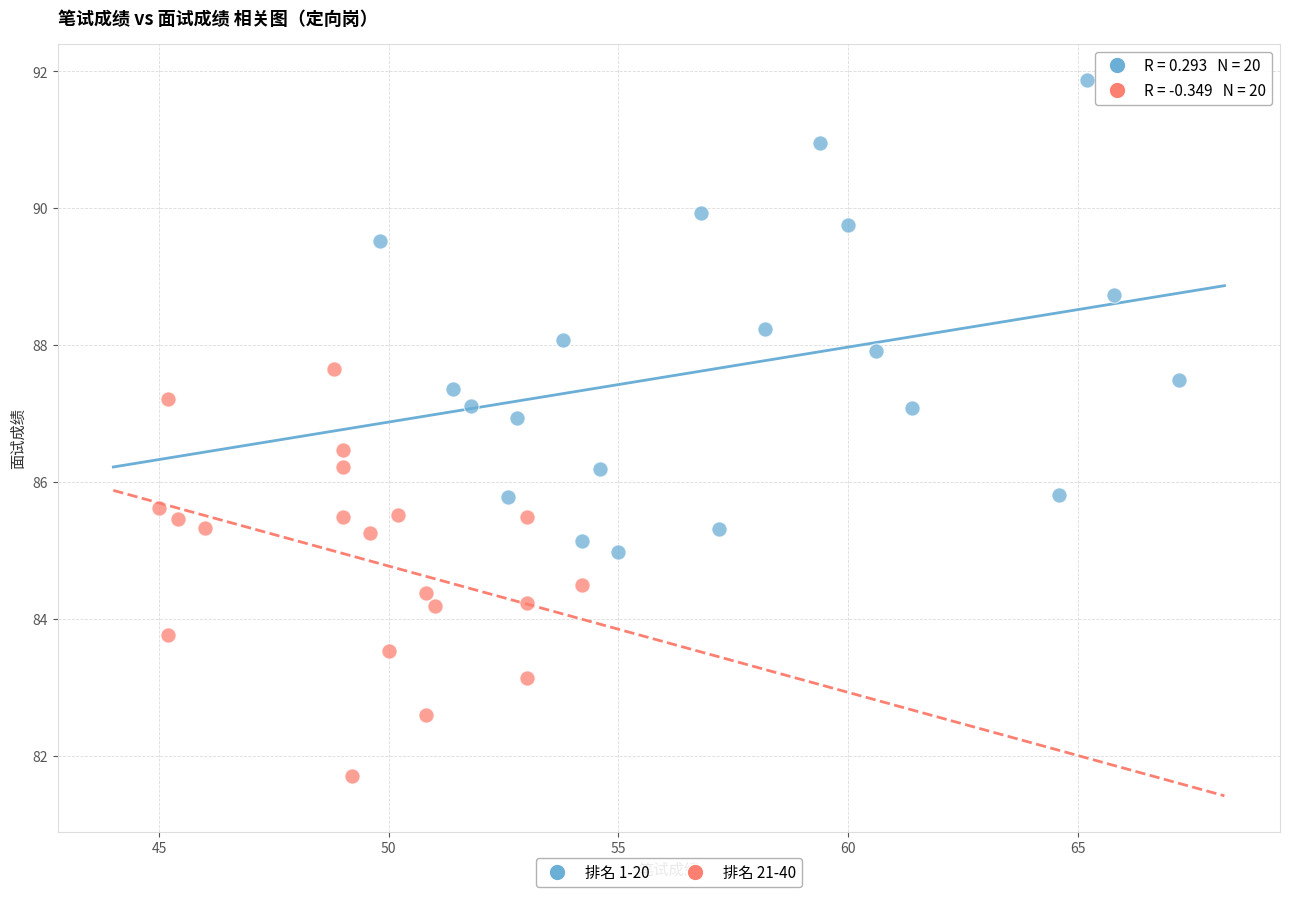

Which series contains the lowest Y value?

排名 21-40